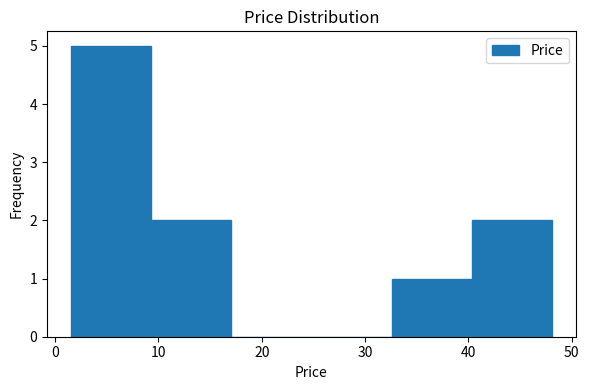

Which range on the x-axis has the tallest bar?

2 to 9